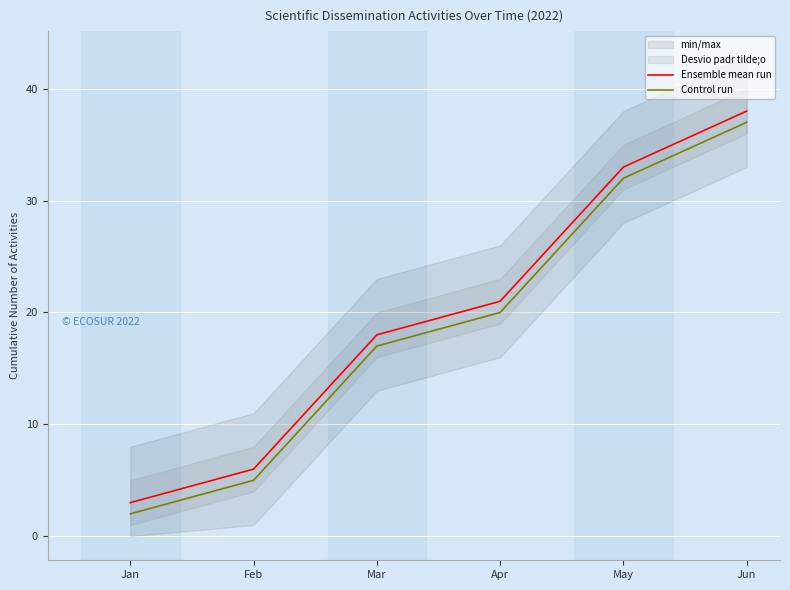

What is the sum of the Ensemble mean run values at Jun and Mar?

56